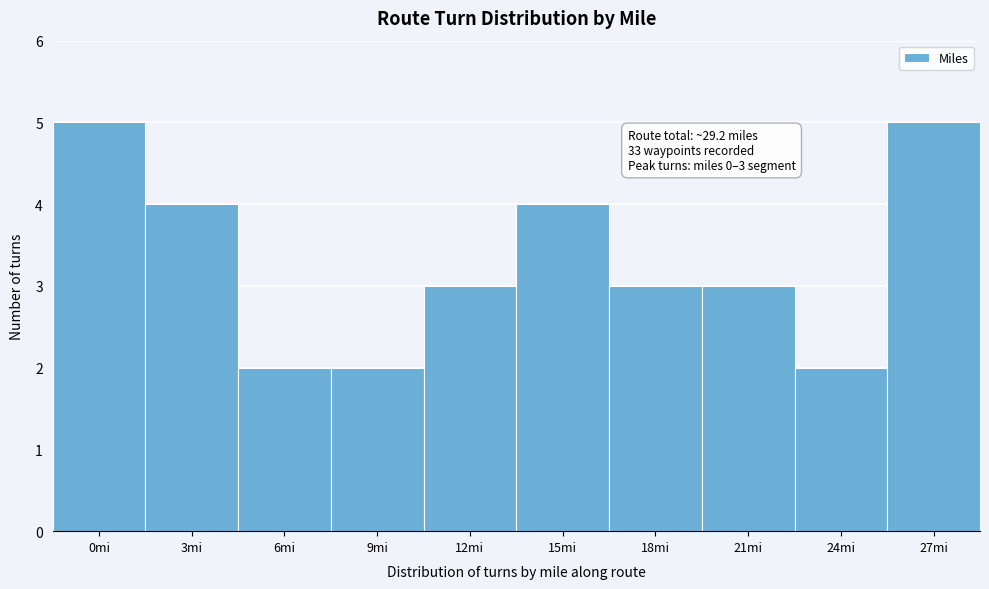

Reading left to right, transcribe all the data shown in this chart.

0mi=5	3mi=4	6mi=2	9mi=2	12mi=3	15mi=4	18mi=3	21mi=3	24mi=2	27mi=5